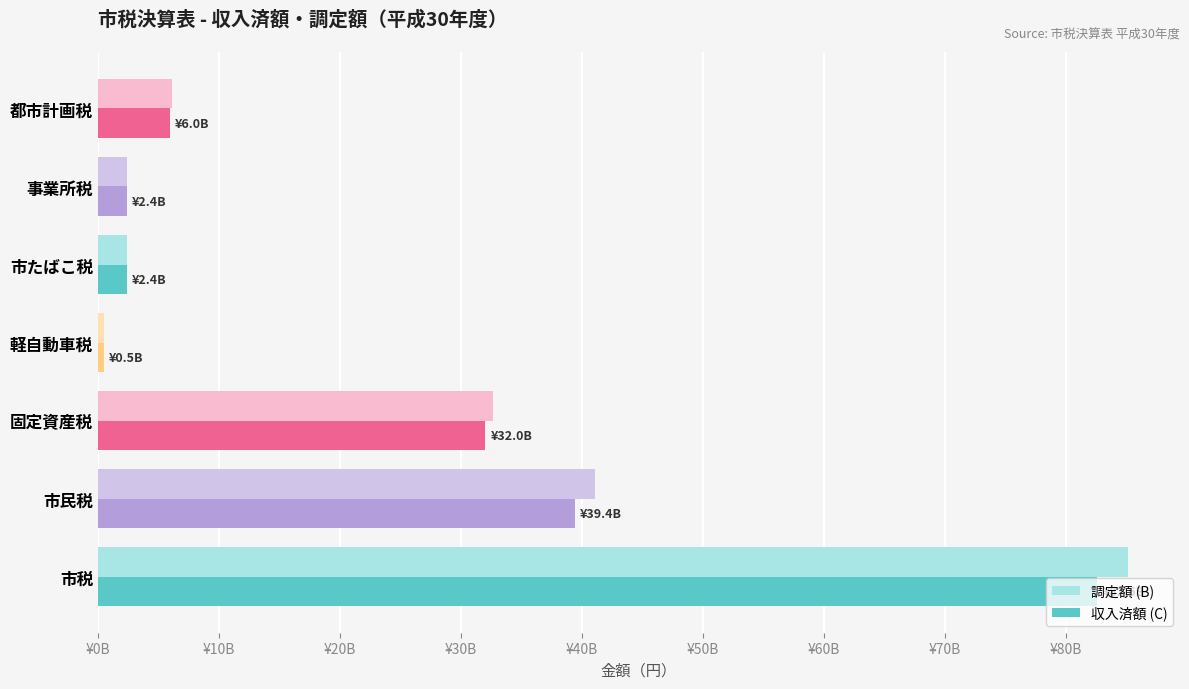

What are all the series names shown in the legend?

調定額 (B), 収入済額 (C)